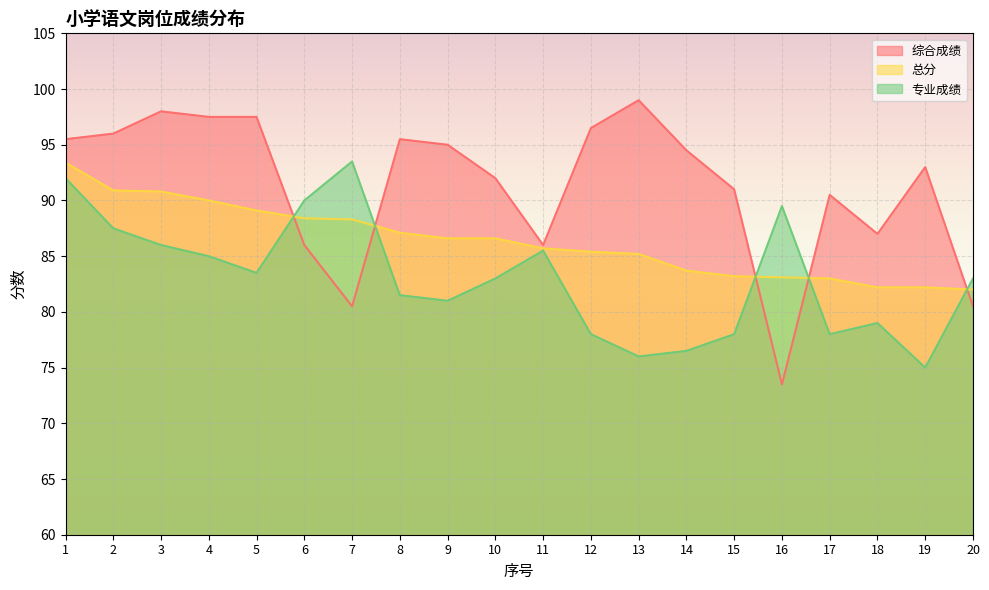

What is the total value across all series at 19?

250.2